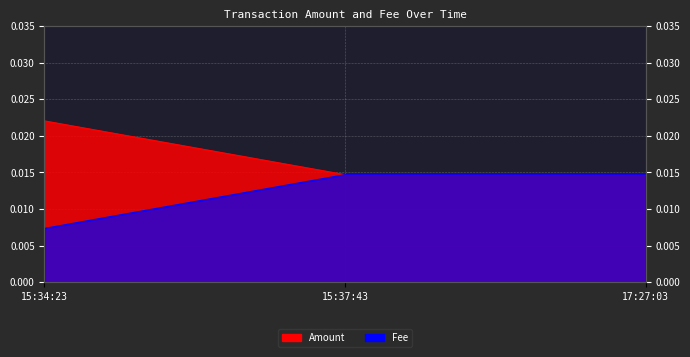

Between 15:34:23 and 15:37:43, which series saw the biggest shift?

Amount